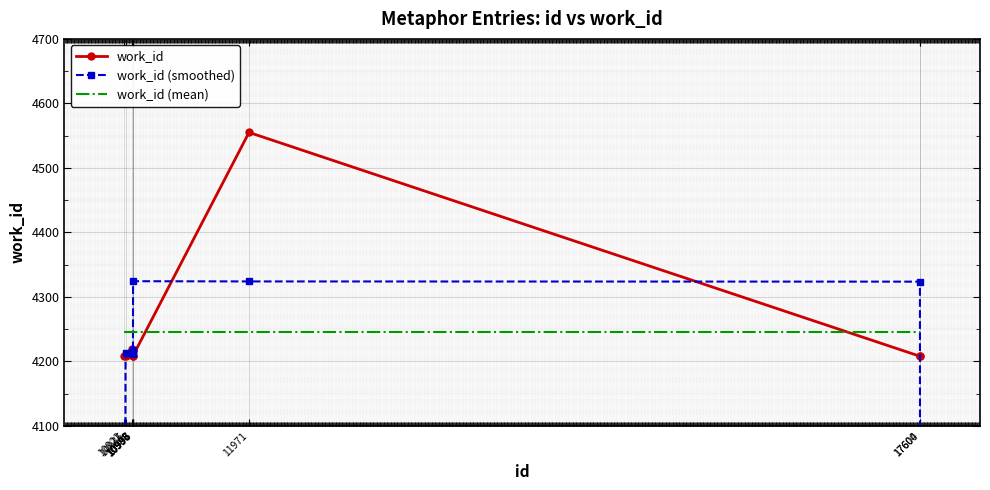

At which label is work_id (mean) closest to 4246?

10922